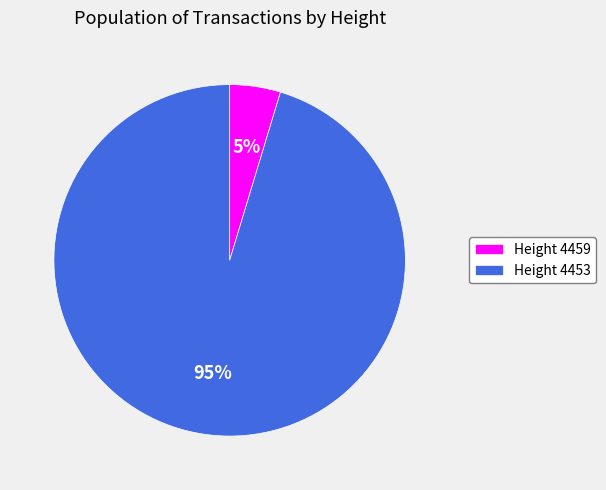

To the nearest percent, what percentage of the pie is Height 4453?

95%